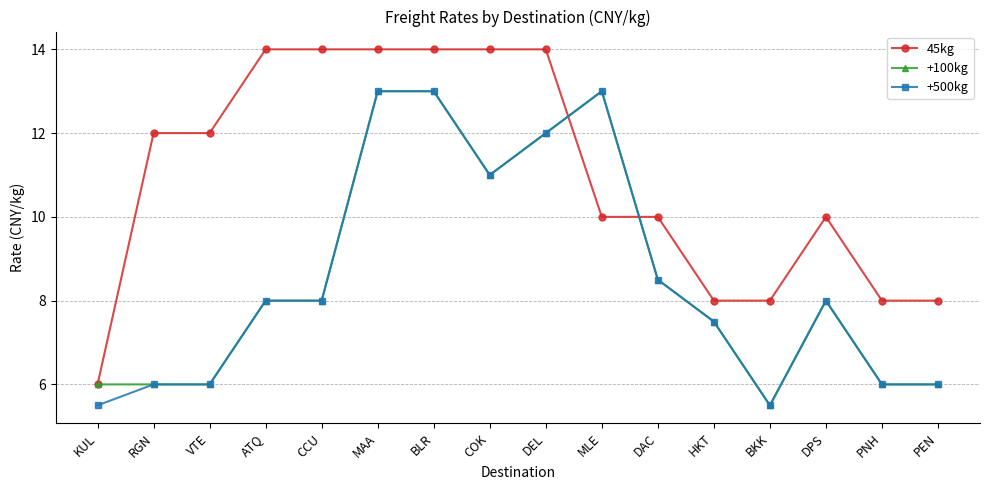

Is the value of 45kg at MAA greater than the value of +500kg at BKK?

Yes